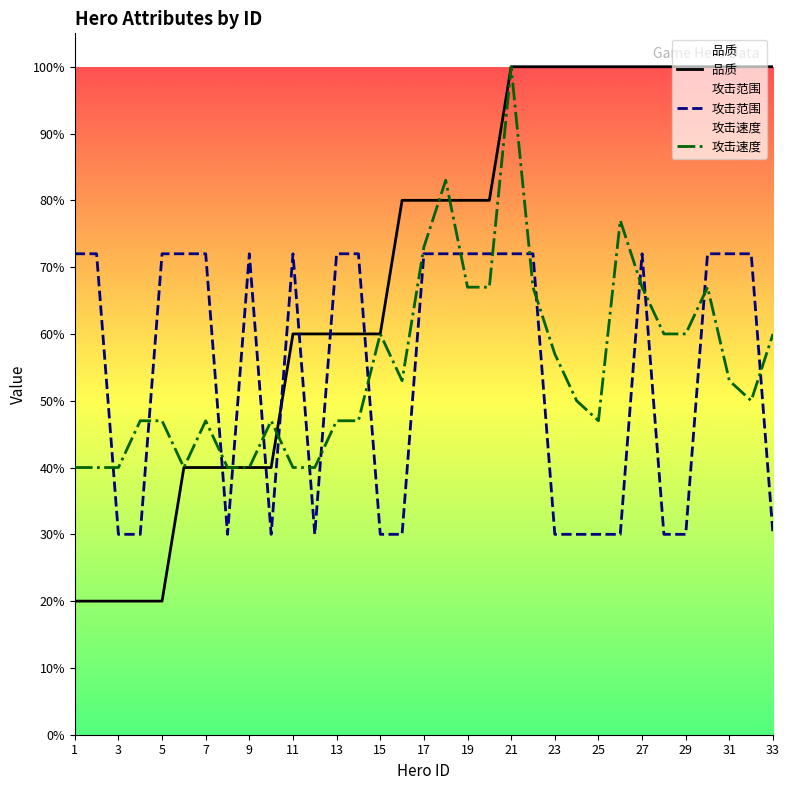

Does the chart display data point markers on the line(s)?

No